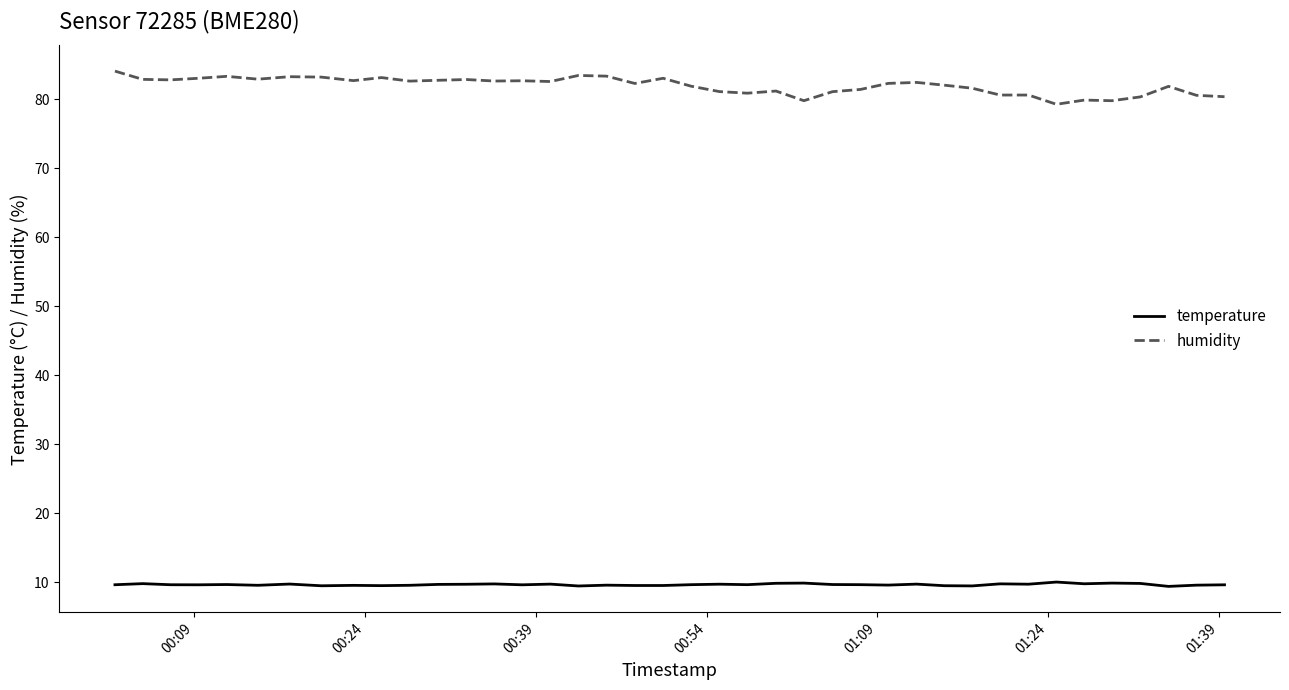

What are all the series names shown in the legend?

temperature, humidity